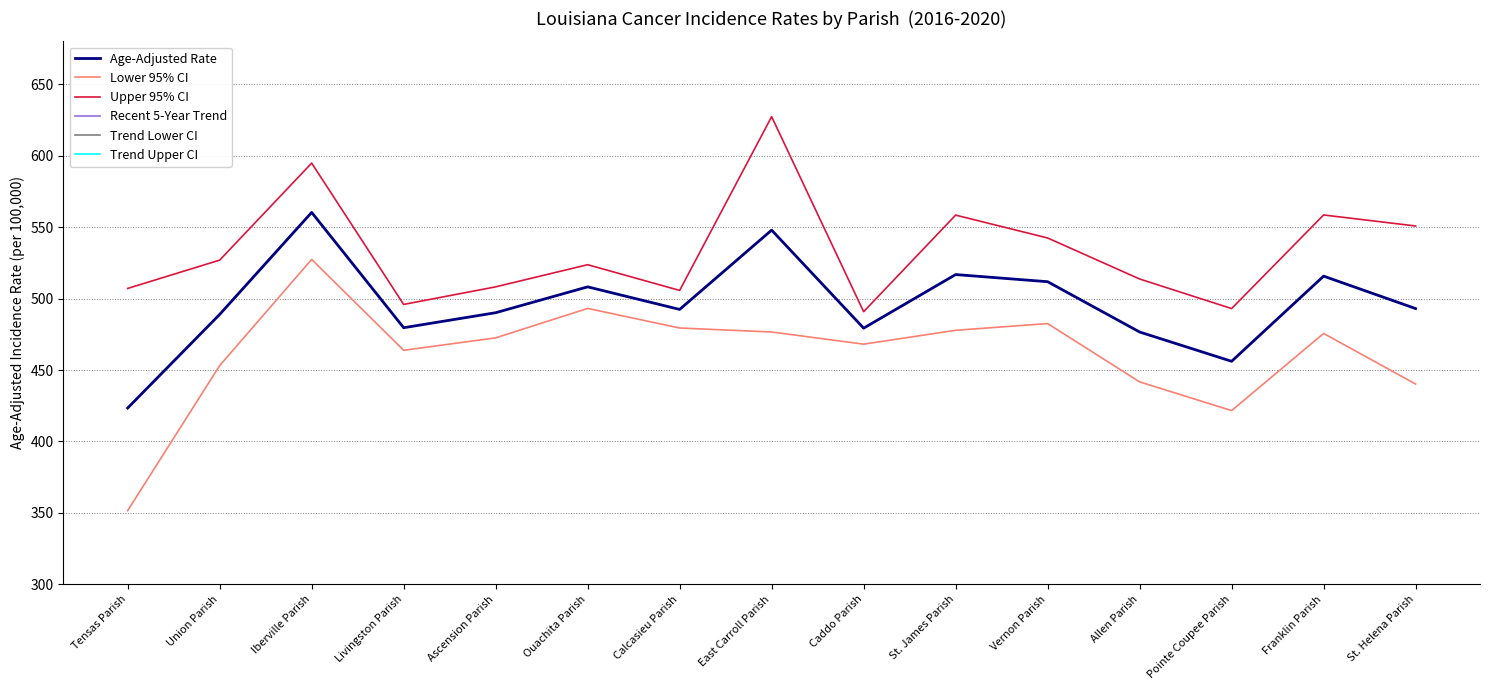

How many lines are shown in the chart?

6